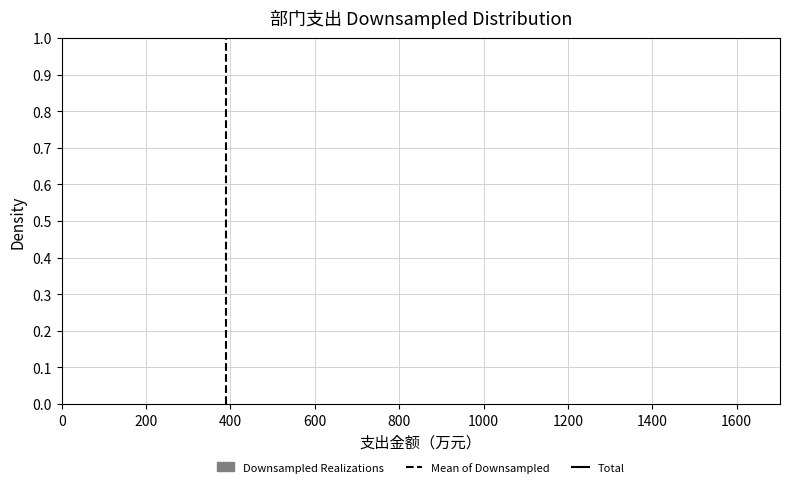

Reading left to right, transcribe this chart: for each bar, give the range it covers on the x-axis and its height. Neither the bar edges nor the heights are printed on the chart, so give them approximately, as read against the axes.

0 to 260: under 0.01
260 to 500: 0
500 to 740: 0
740 to 980: 0
980 to 1240: 0
1240 to 1480: under 0.01